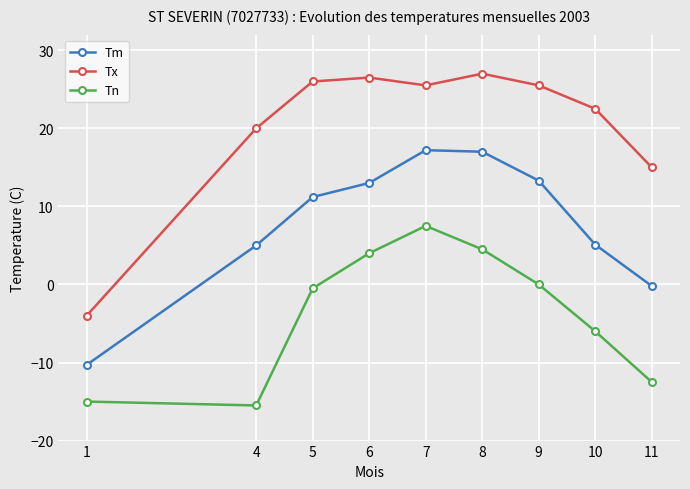

True or false: Tn and Tx intersect in this chart.

False